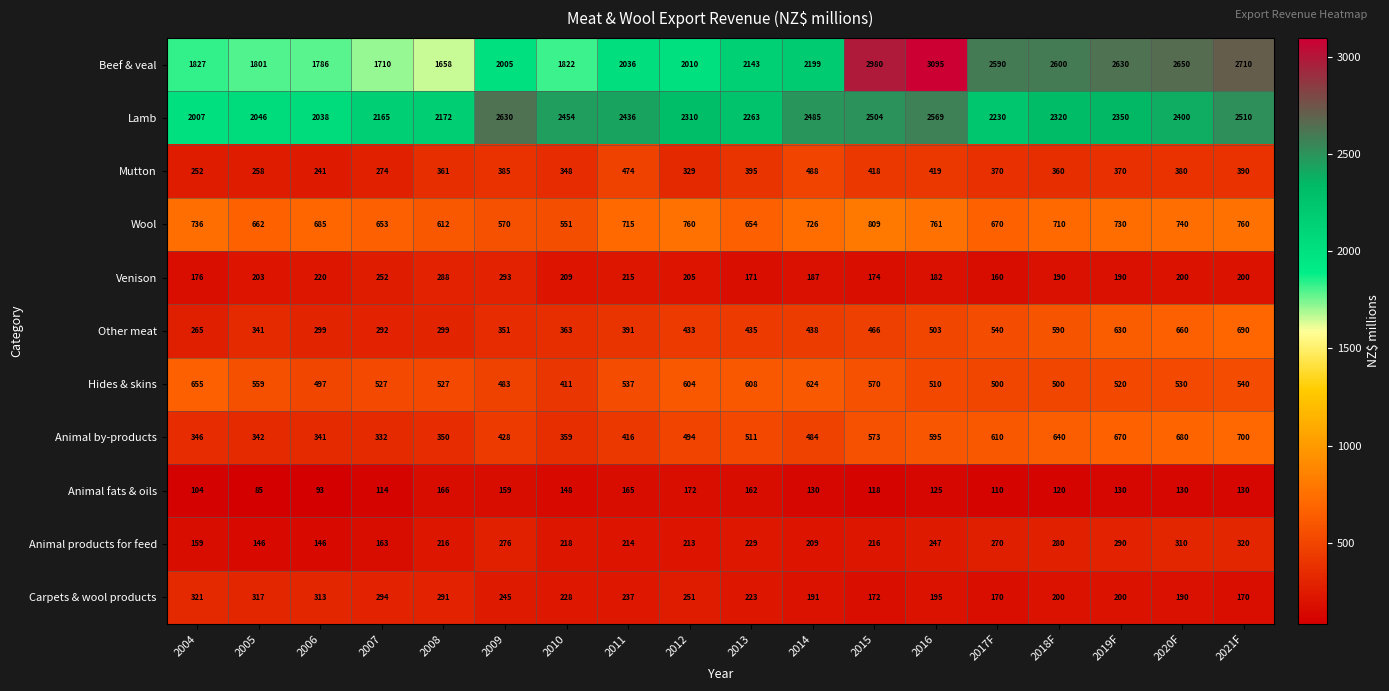

What is the total value across all series at 2004?

6848